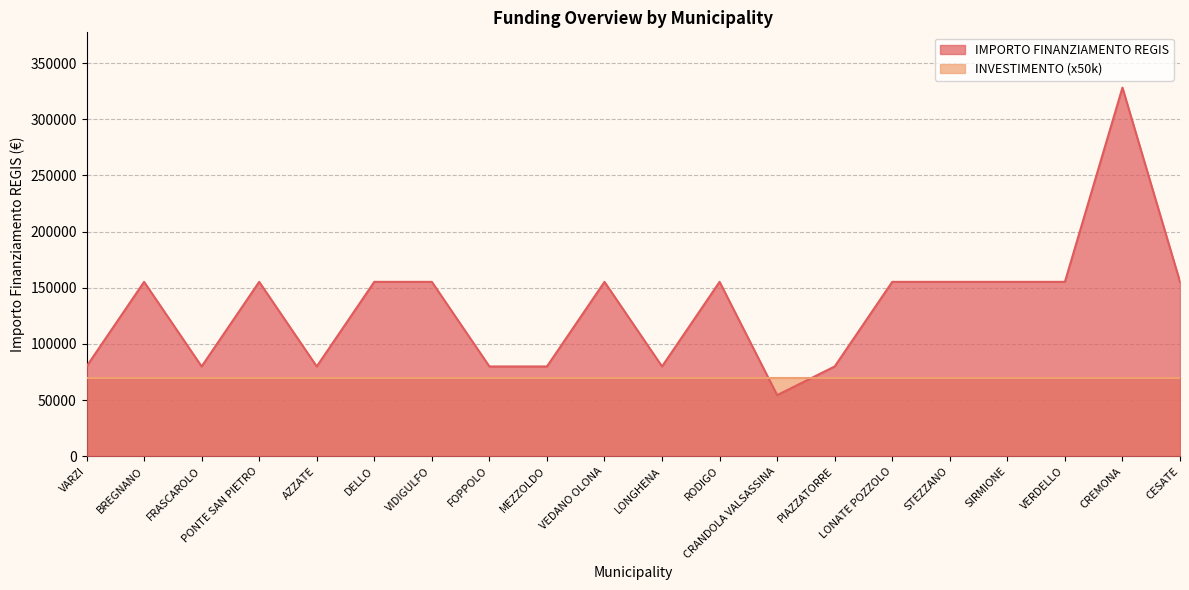

Is it true that the value at DELLO is 155234?

True